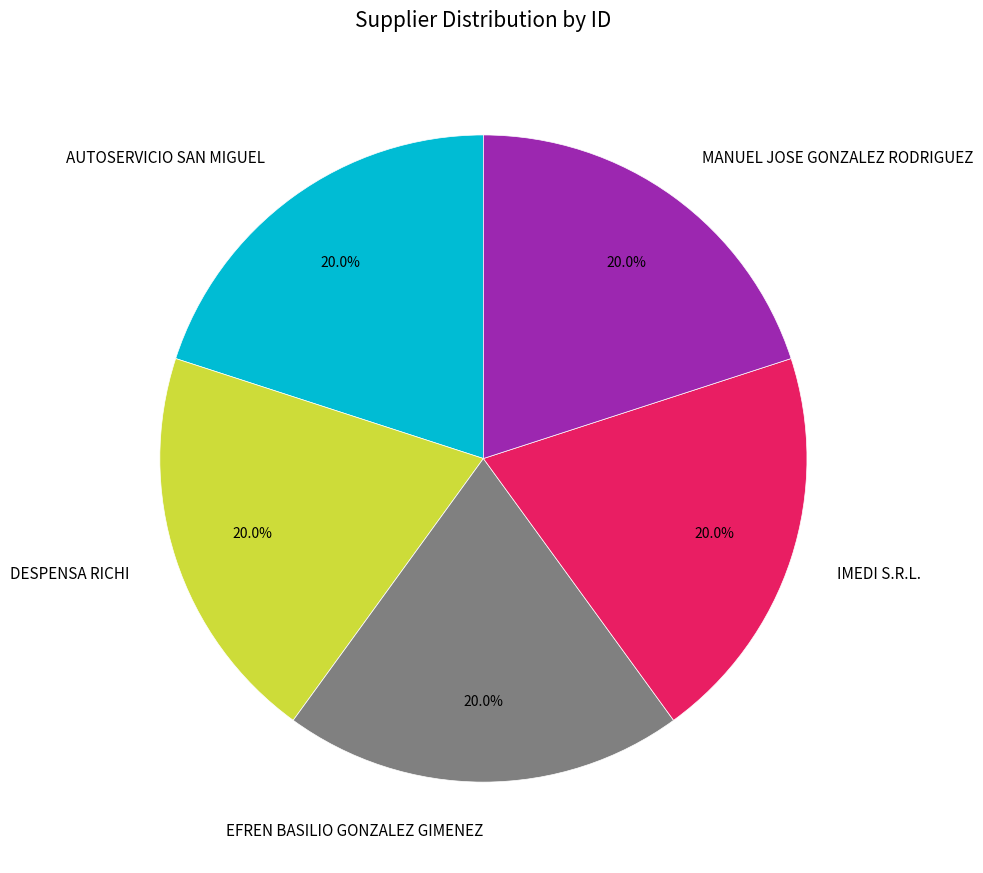

Is there any slice that represents more than half of the pie?

No